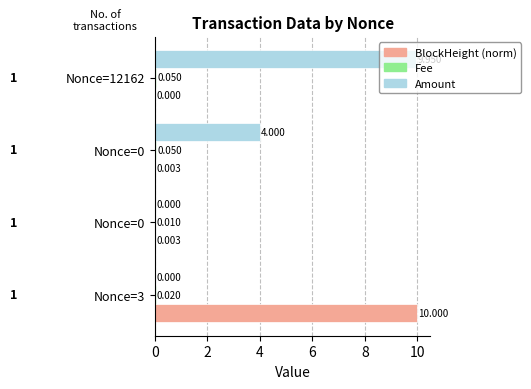

What is the difference between the maximum and minimum values in the Amount series?

9.9